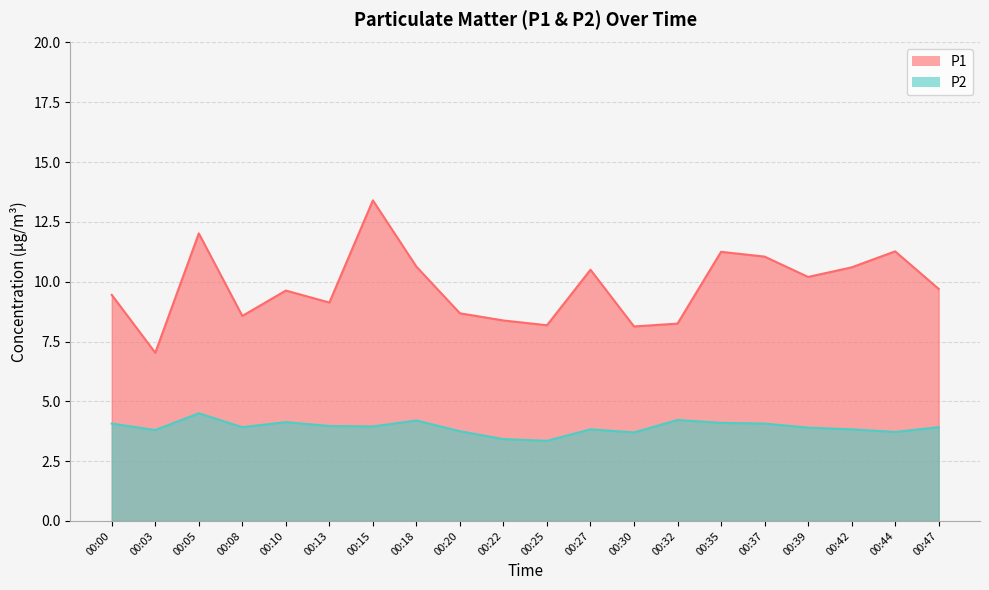

Count the number of data series in this chart.

2